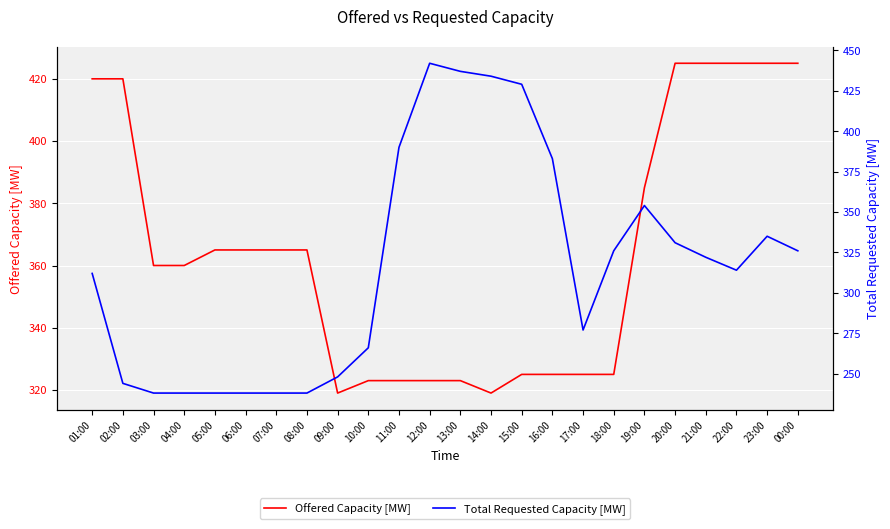

True or false: Total Requested Capacity [MW] has a value of 545 at 00:00.

False